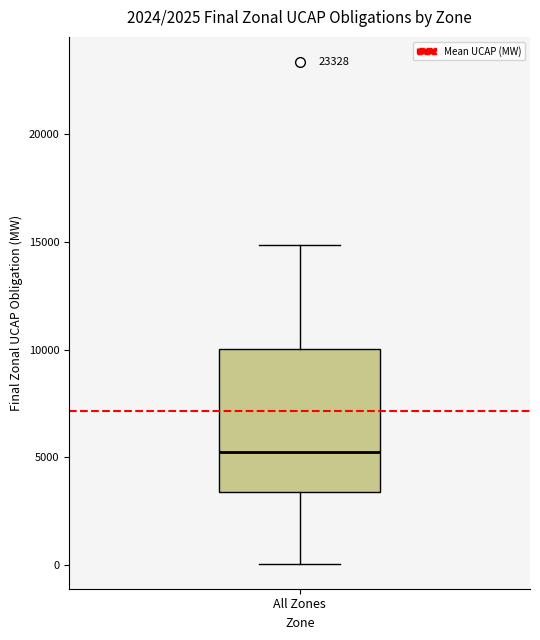

Where does the upper whisker of the box for All Zones end on the y-axis? The values are not printed on the chart, so give them approximately, as read against the axis.

15000